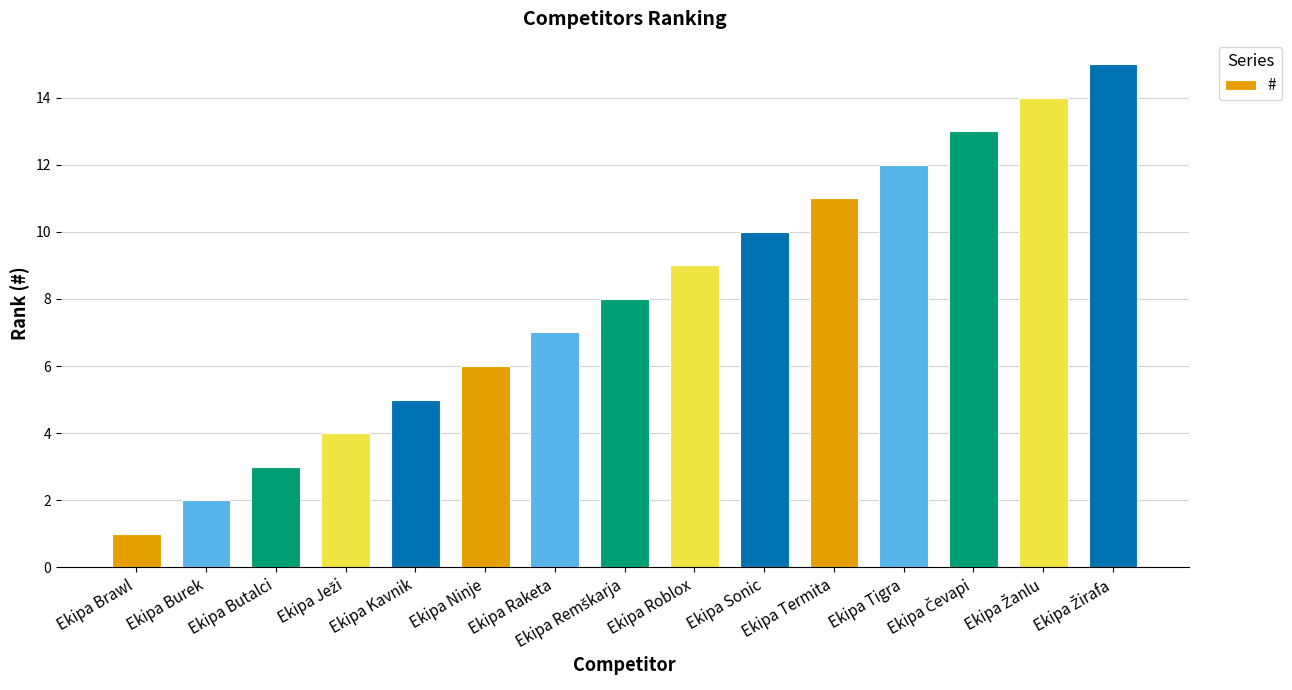

What is the sum of all values?

120